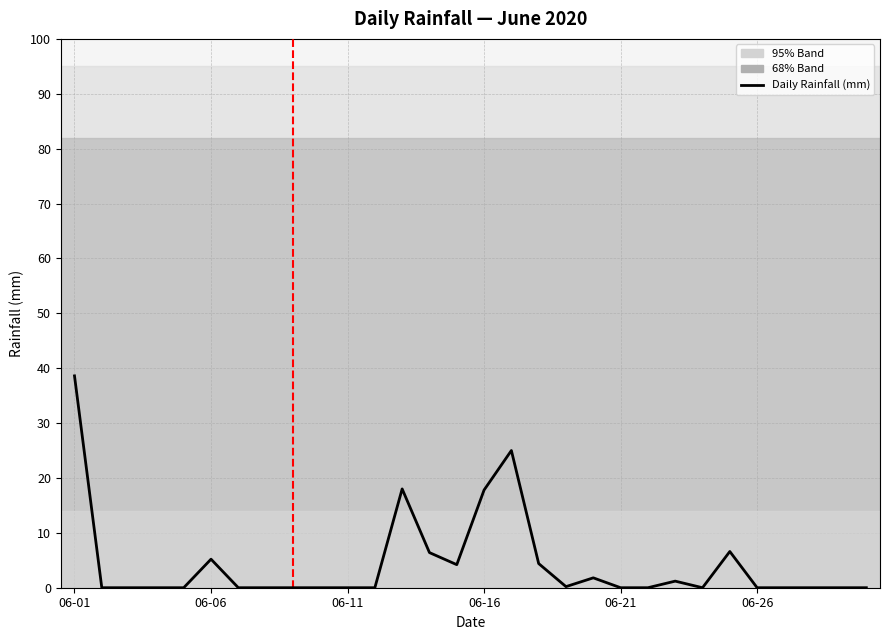

Does the chart display data point markers on the line(s)?

No